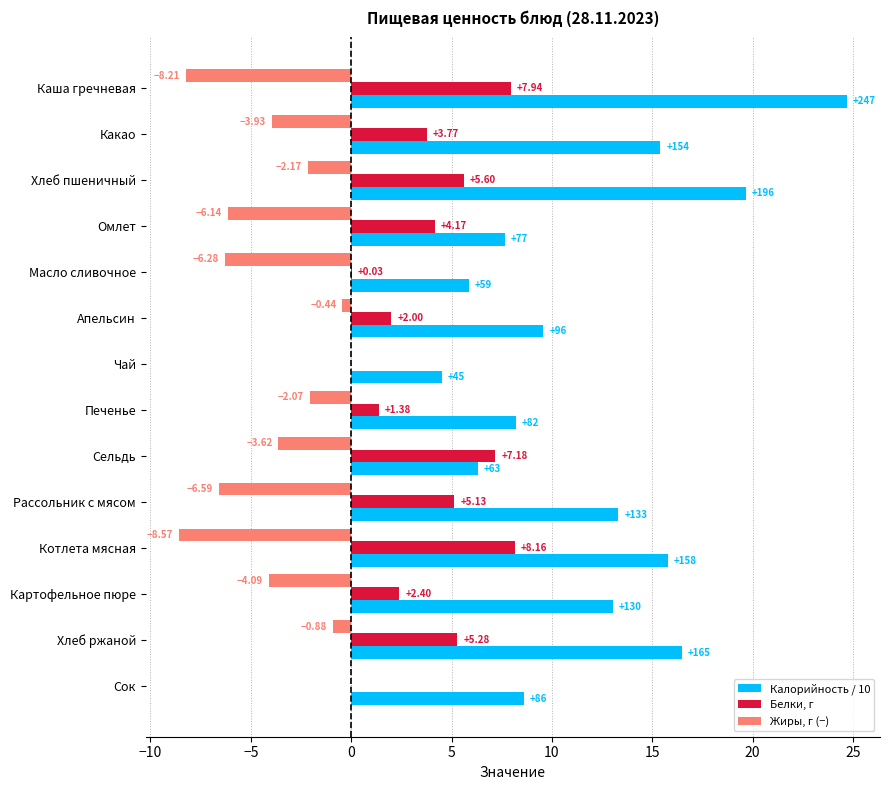

At which label is Калорийность / 10 closest to 14?

Рассольник с мясом